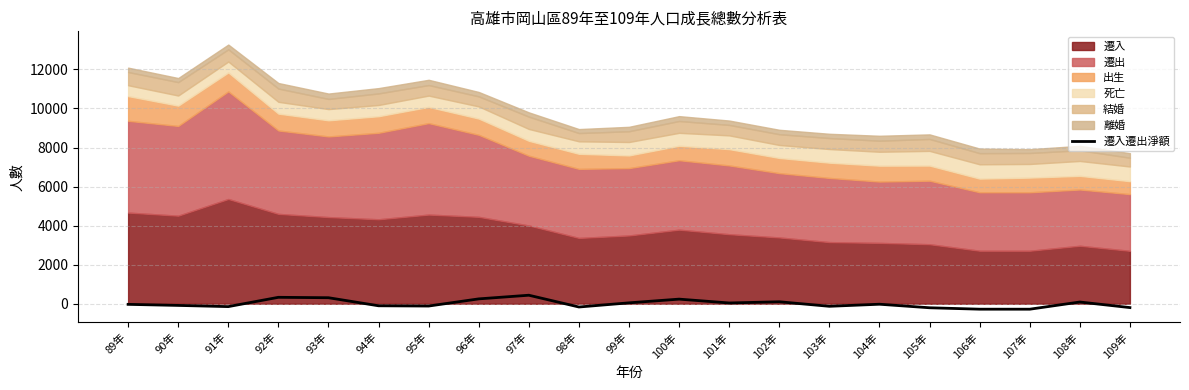

How many negative values are there?

12